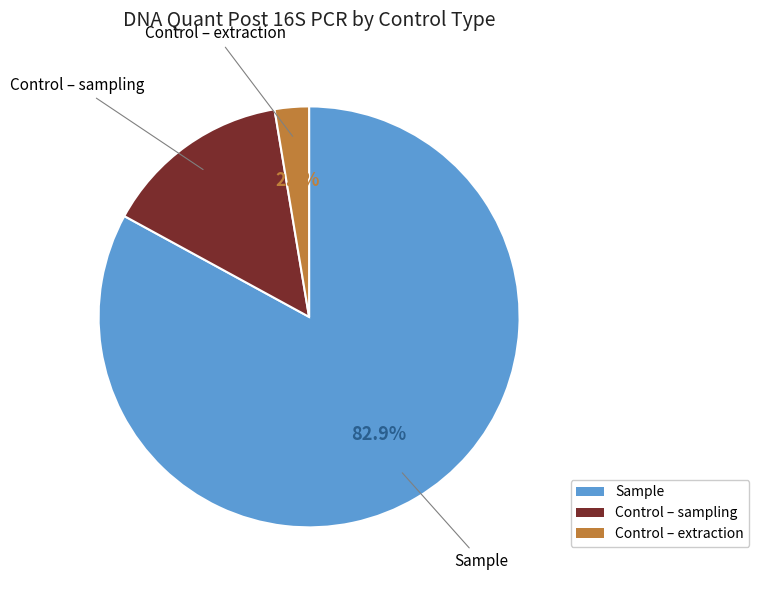

What is the total percentage of Control – extraction and Sample?

85.6%